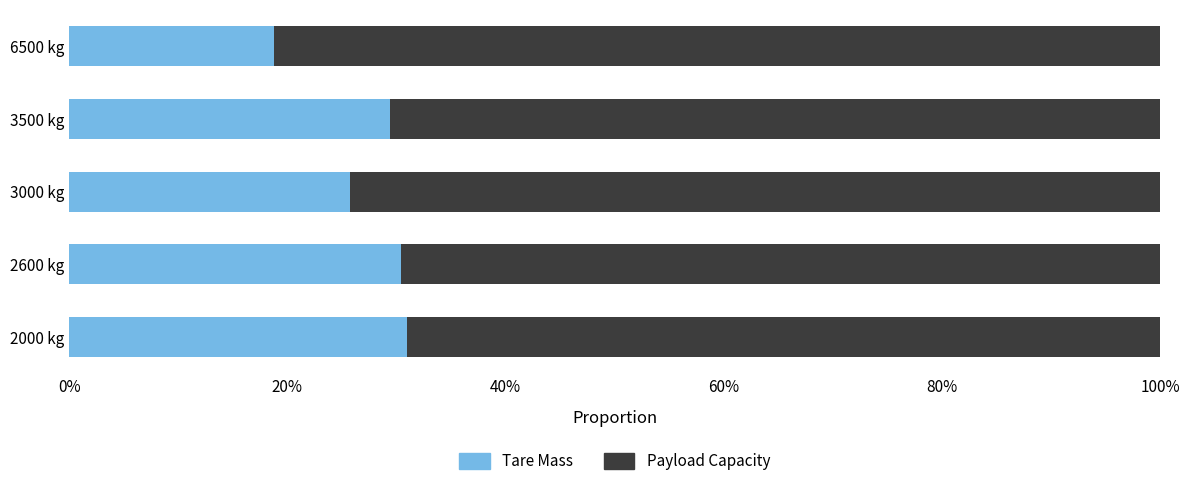

What are all the series names shown in the legend?

Tare Mass, Payload Capacity